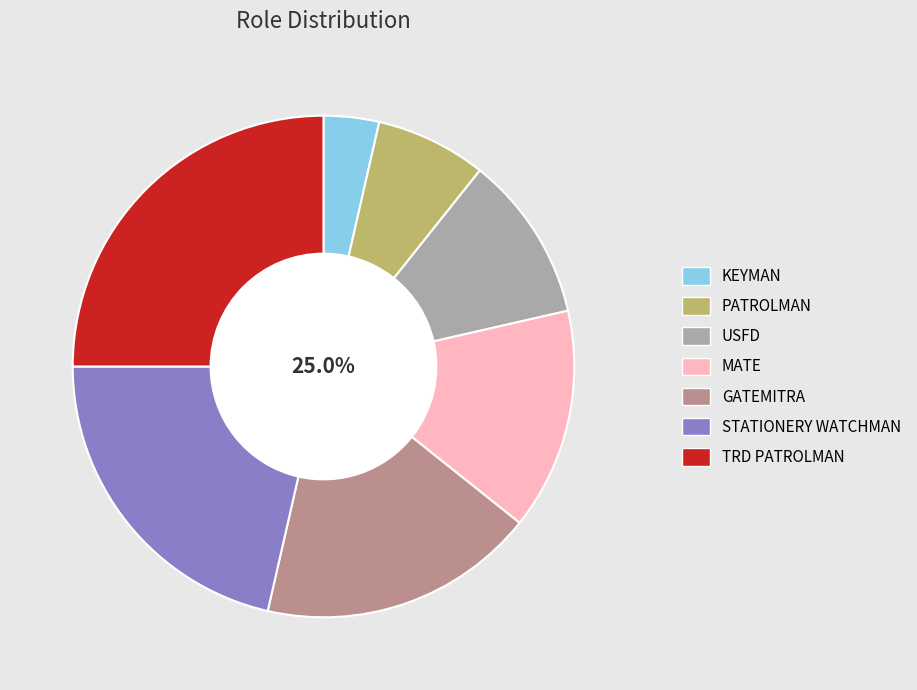

Does STATIONERY WATCHMAN represent more than half of the total?

No